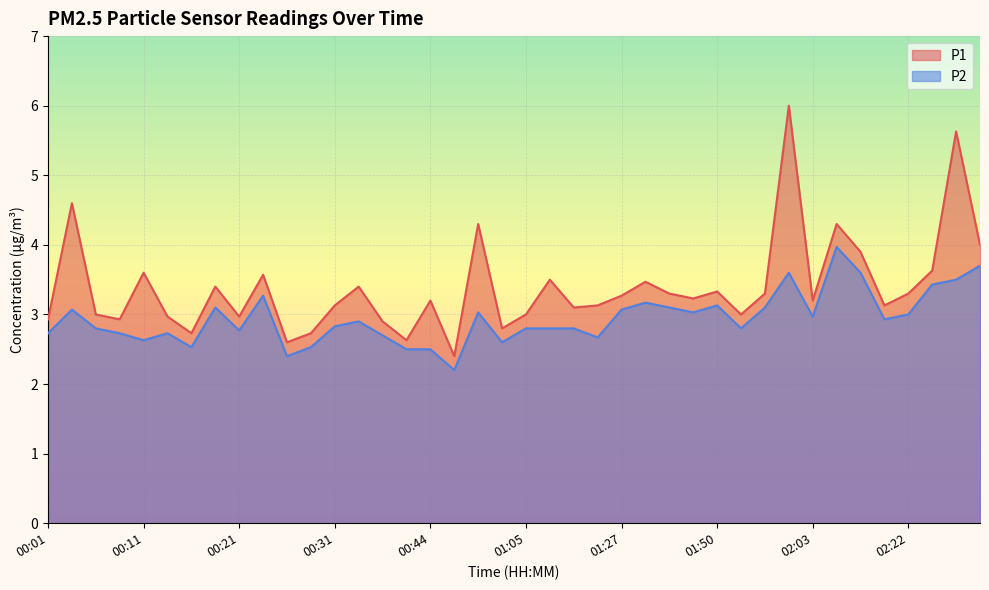

What are all the series names shown in the legend?

P1, P2